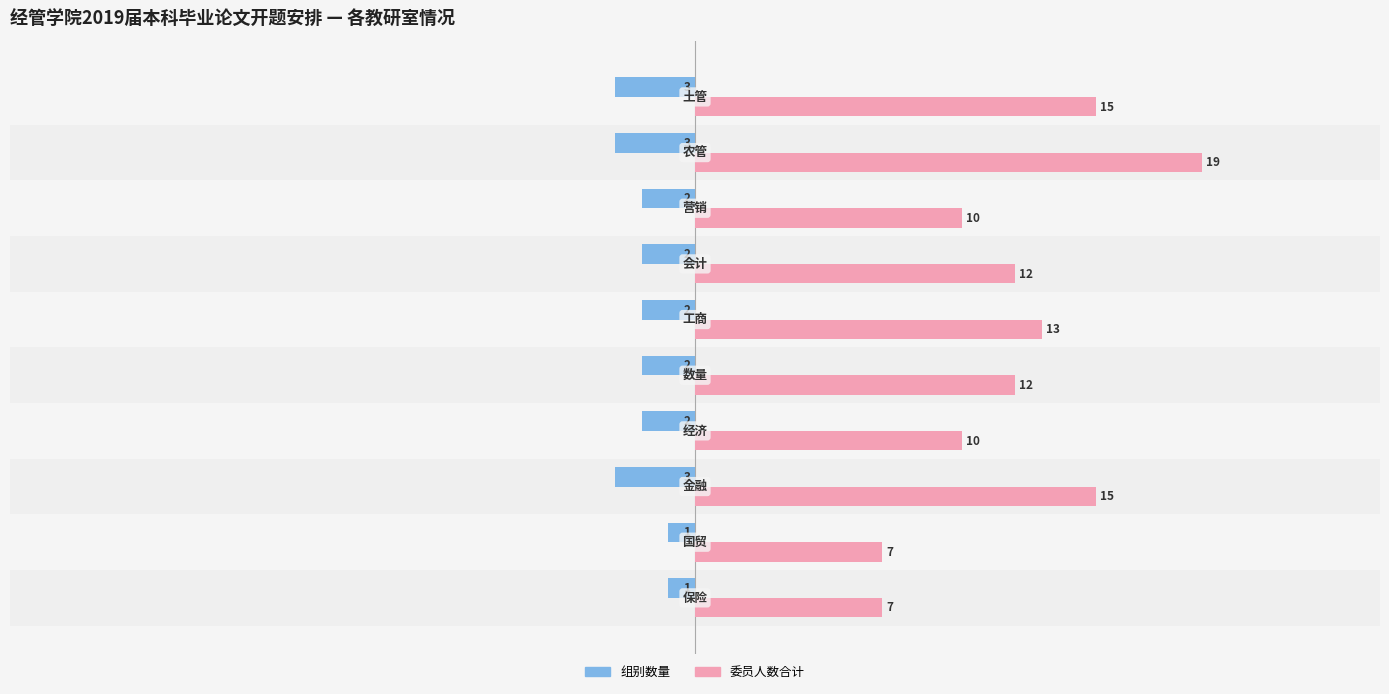

What is the maximum value shown in the chart?

19